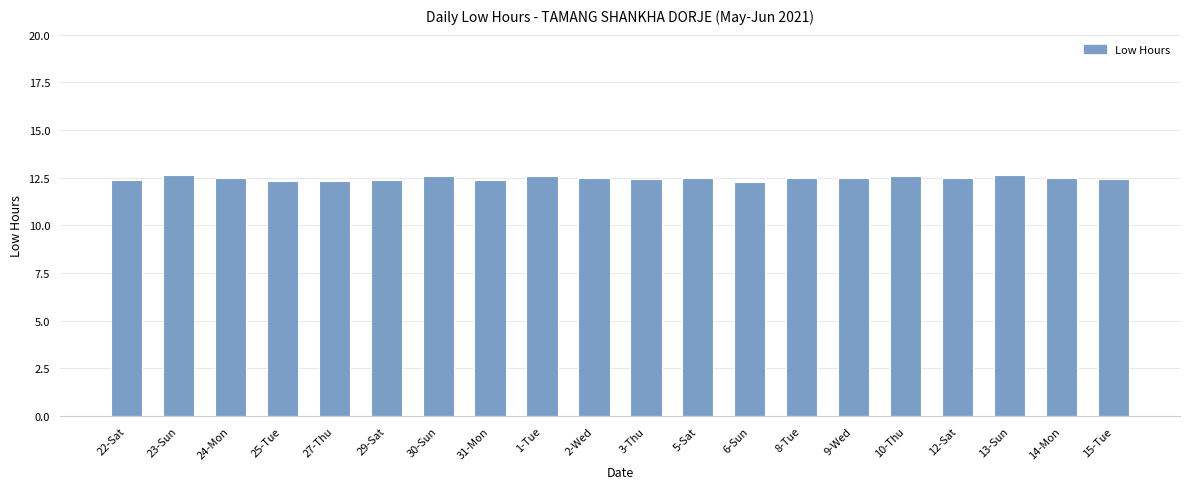

What is the sum of the values at 5-Sat and 29-Sat?

24.8